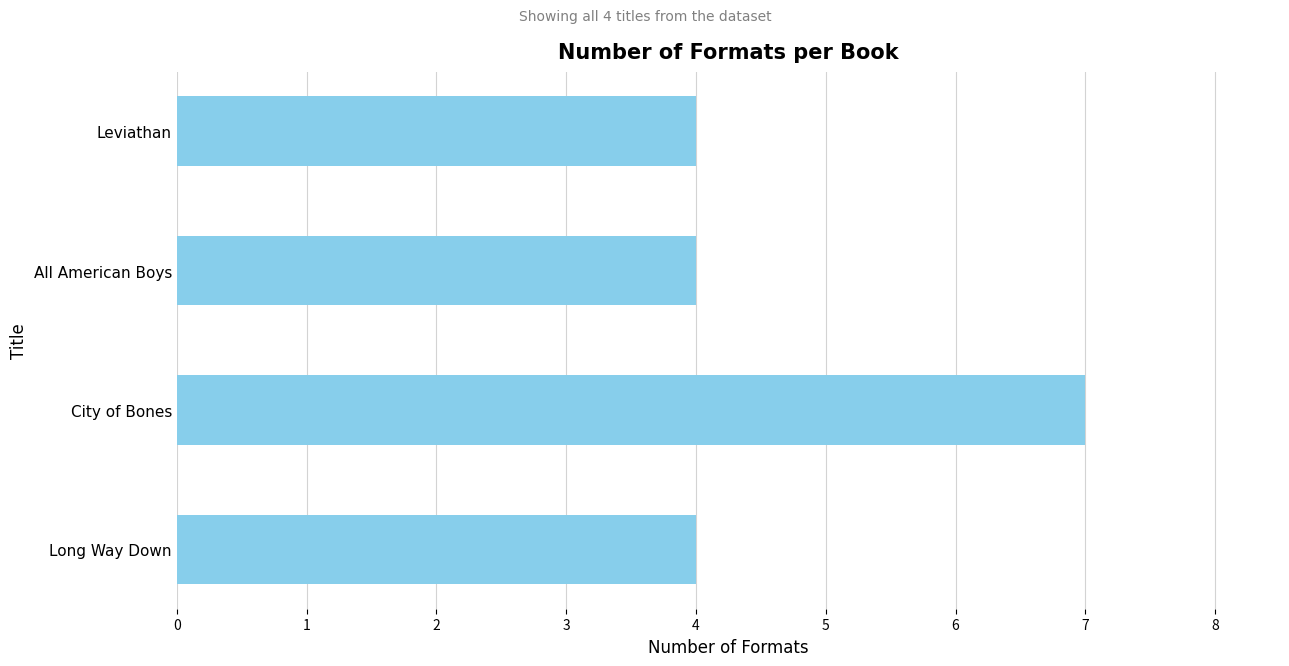

Which label corresponds to the largest value in the chart?

City of Bones